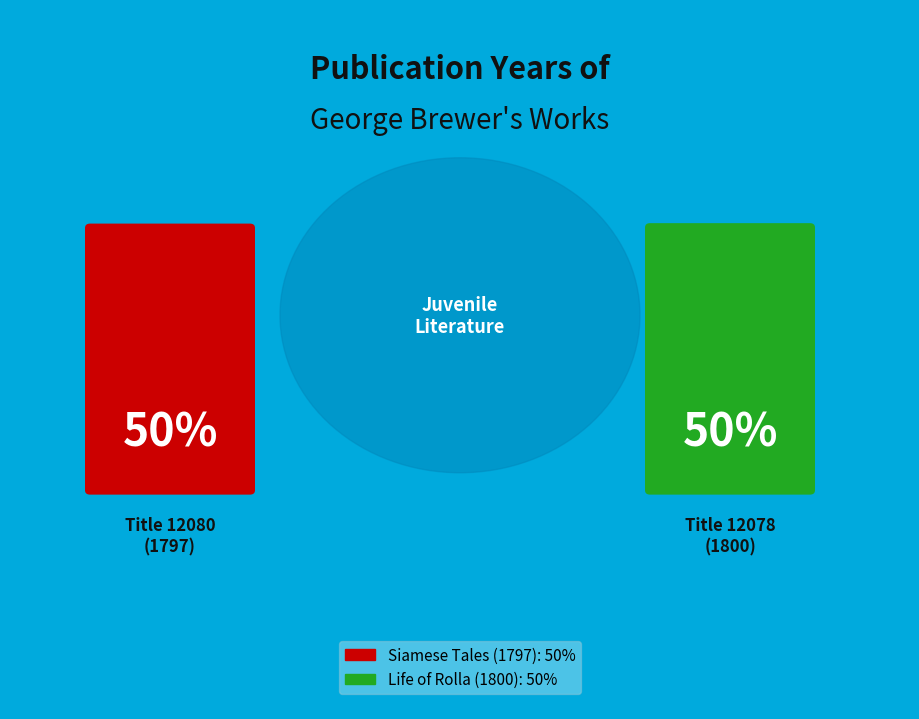

What is the ratio of the value at 12080 to the value at 12078?

1.0